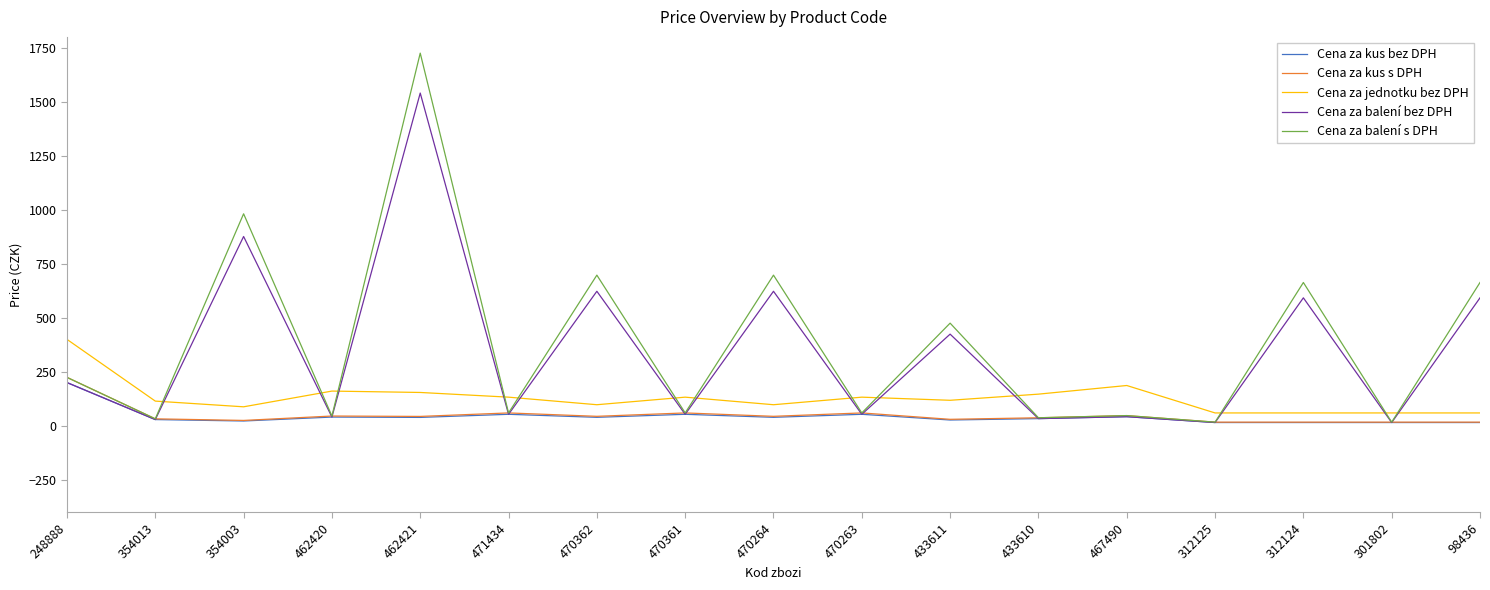

Which series has the largest total across all categories?

Cena za balení s DPH